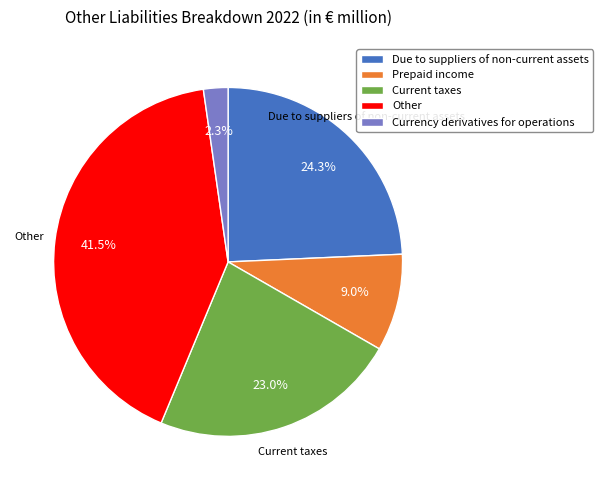

What percentage is the Prepaid income slice, to the nearest percent?

9%